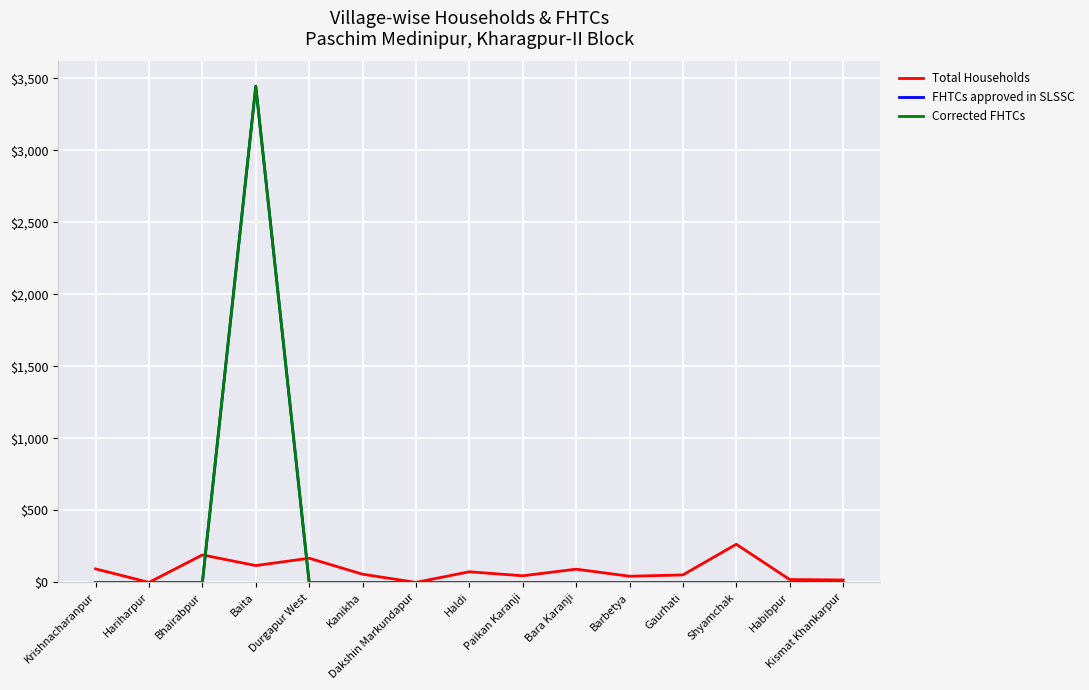

Reading right to left, list all the values displayed in this chart.

Total Households: Kismat Khankarpur=17	Habibpur=20	Shyamchak=265	Gaurhati=52	Barbetya=43	Bara Karanji=92	Paikan Karanji=46	Haldi=74	Dakshin Markundapur=0	Kanikha=57	Durgapur West=168	Baita=117	Bhairabpur=191	Hariharpur=0	Krishnacharanpur=94
FHTCs approved in SLSSC: Kismat Khankarpur=0	Habibpur=0	Shyamchak=0	Gaurhati=0	Barbetya=0	Bara Karanji=0	Paikan Karanji=0	Haldi=0	Dakshin Markundapur=0	Kanikha=0	Durgapur West=0	Baita=3445	Bhairabpur=0	Hariharpur=0	Krishnacharanpur=0
Corrected FHTCs: Kismat Khankarpur=0	Habibpur=0	Shyamchak=0	Gaurhati=0	Barbetya=0	Bara Karanji=0	Paikan Karanji=0	Haldi=0	Dakshin Markundapur=0	Kanikha=0	Durgapur West=0	Baita=3445	Bhairabpur=0	Hariharpur=0	Krishnacharanpur=0